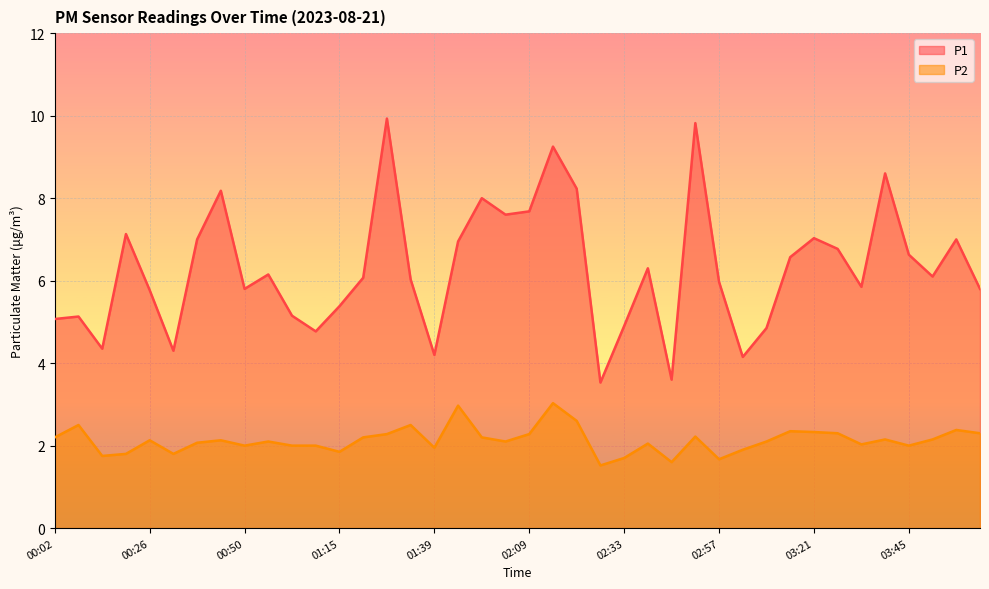

At which label is P1 closest to 6?

01:33